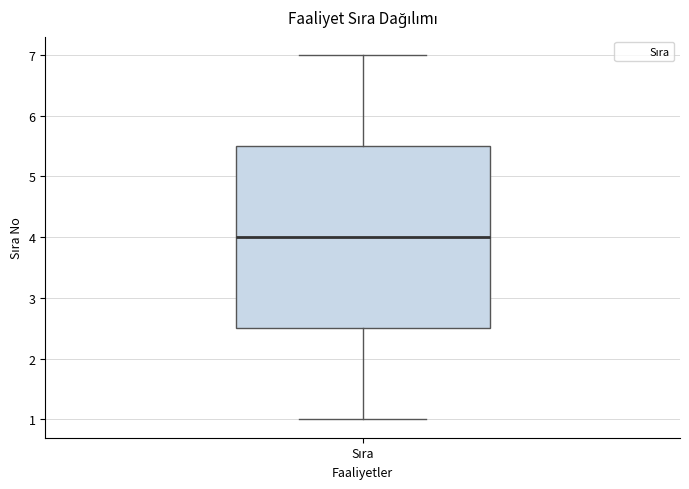

Transcribe this box plot: give where the median line is, the range the box spans, and where the two whiskers end, as read against the y-axis. The values are not printed on the chart, so give them approximately, as read against the axis.

median 4.0, box 2.5 to 5.5, whiskers 1.0 to 7.0